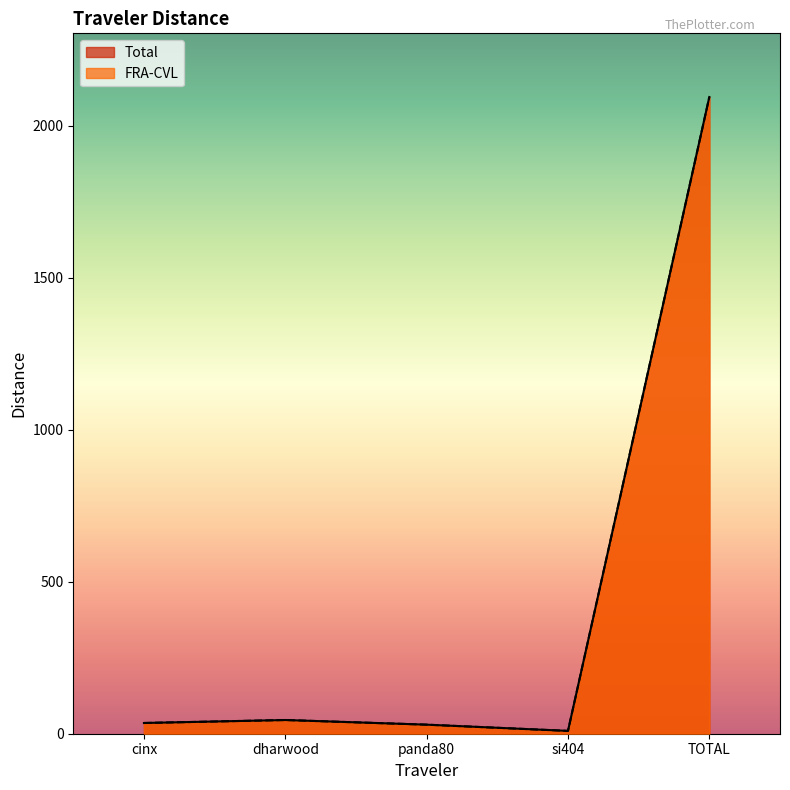

What position from the left is cinx?

1